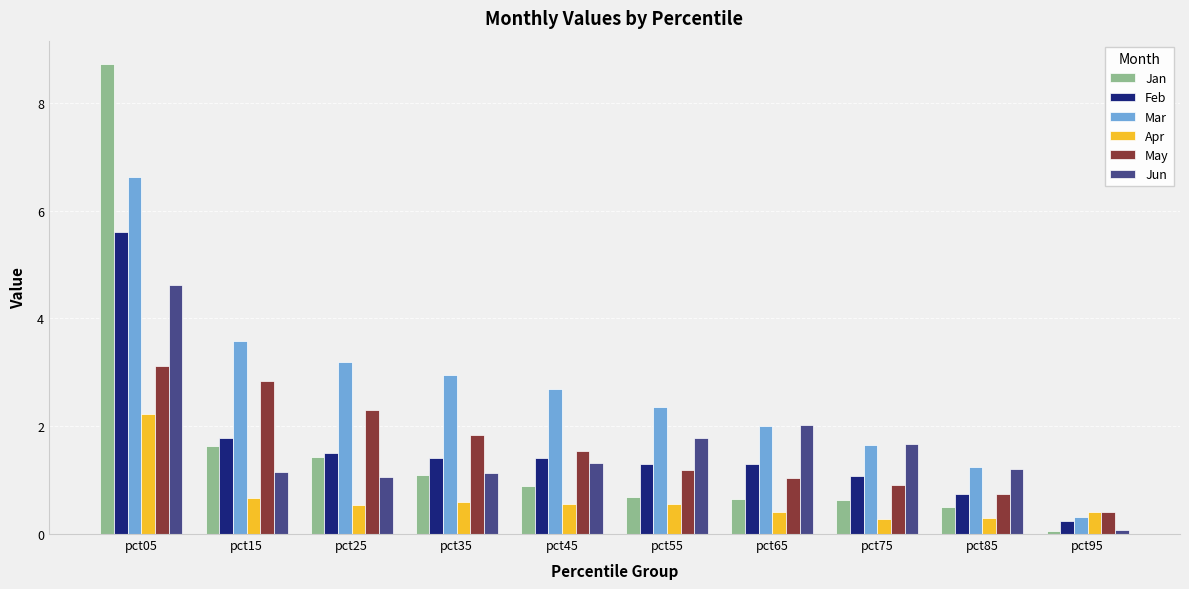

What is the difference between the Mar values at pct85 and pct25?

2.0